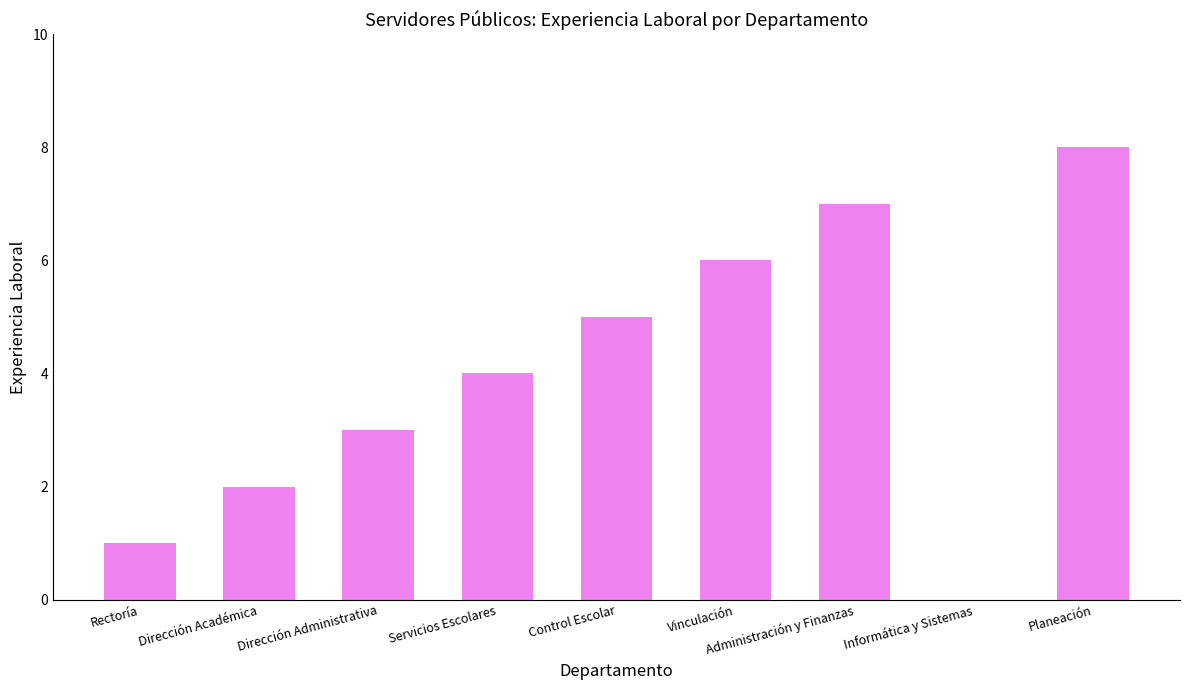

Are the bars horizontal?

No